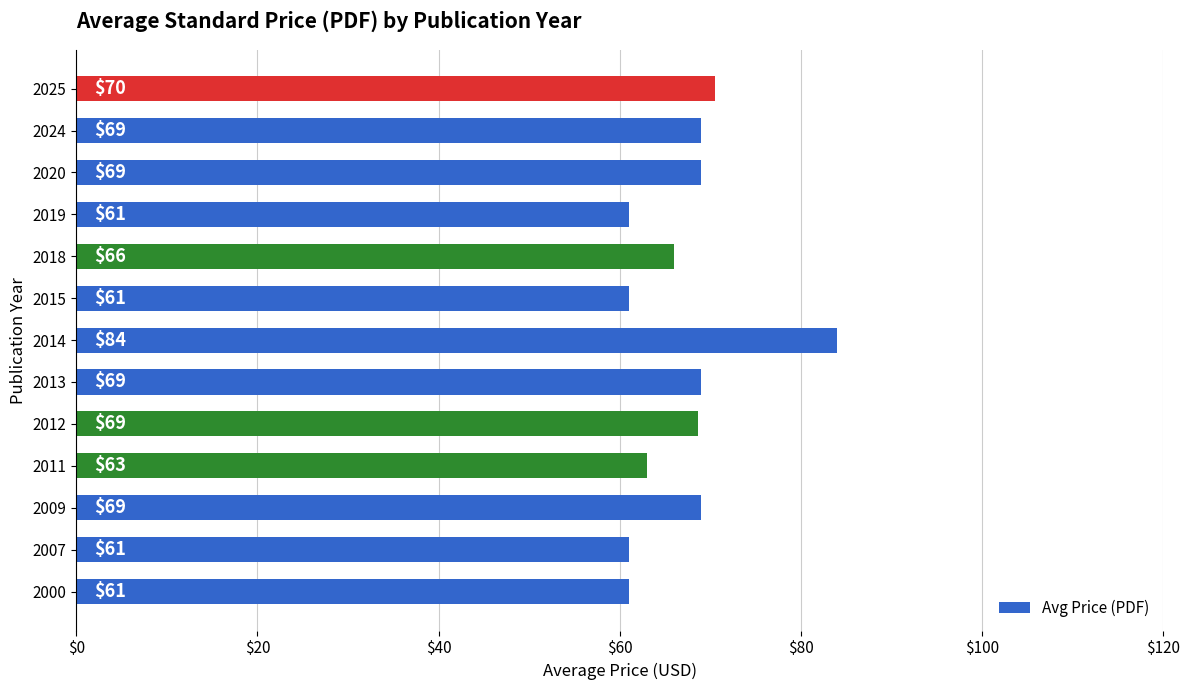

What is the greatest value displayed?

84.0